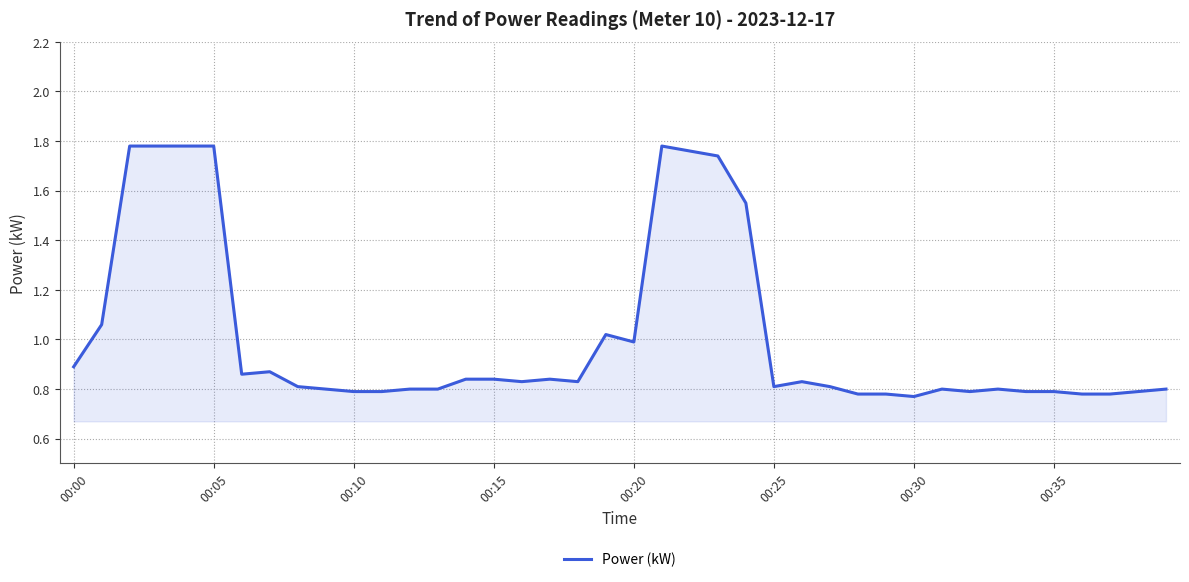

How many series are shown in this chart?

1